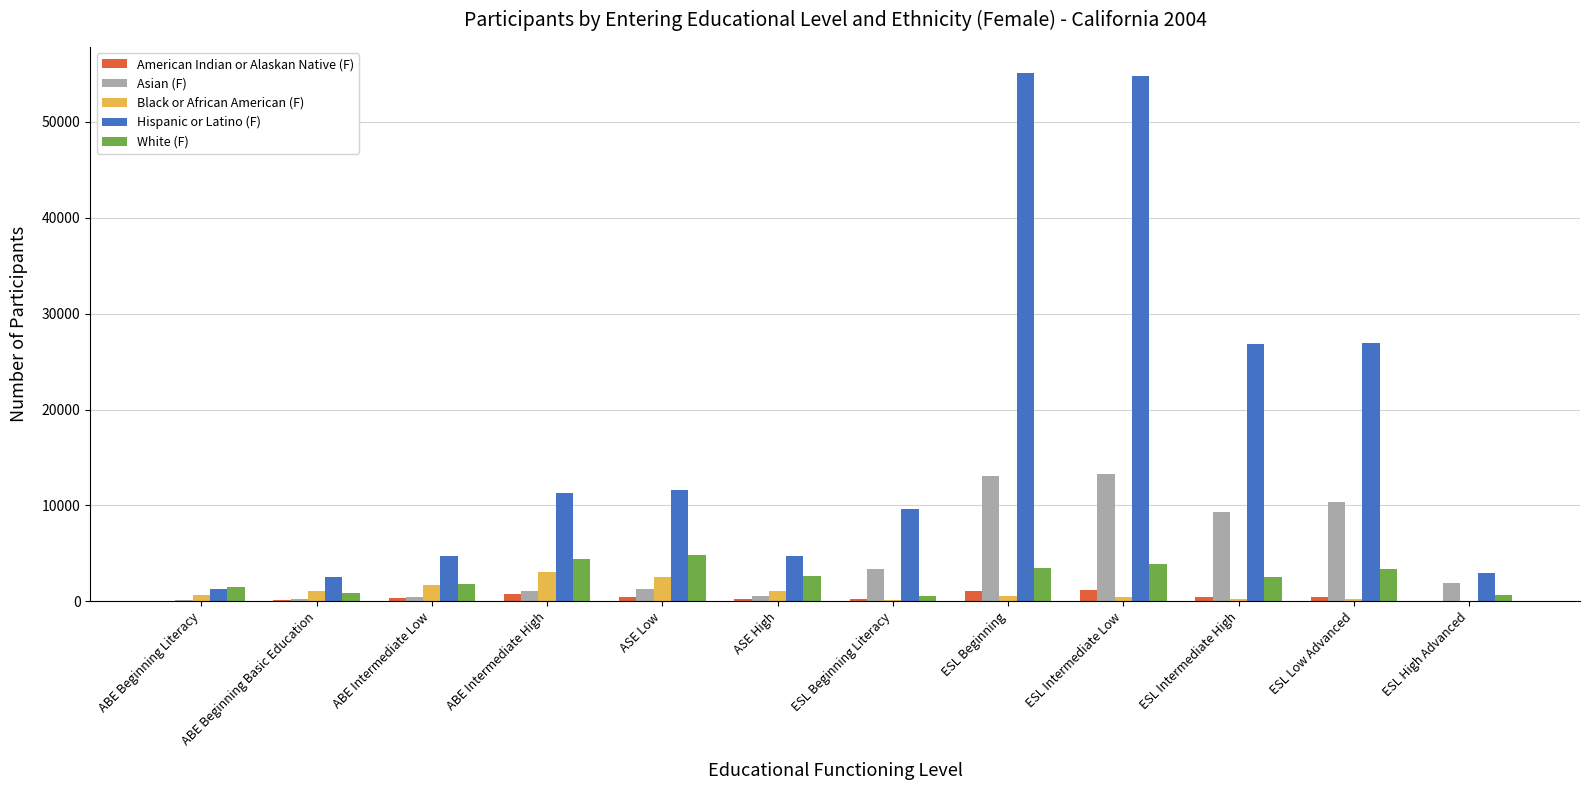

Between ABE Intermediate High and ESL High Advanced, which series saw the biggest shift?

Hispanic or Latino (F)